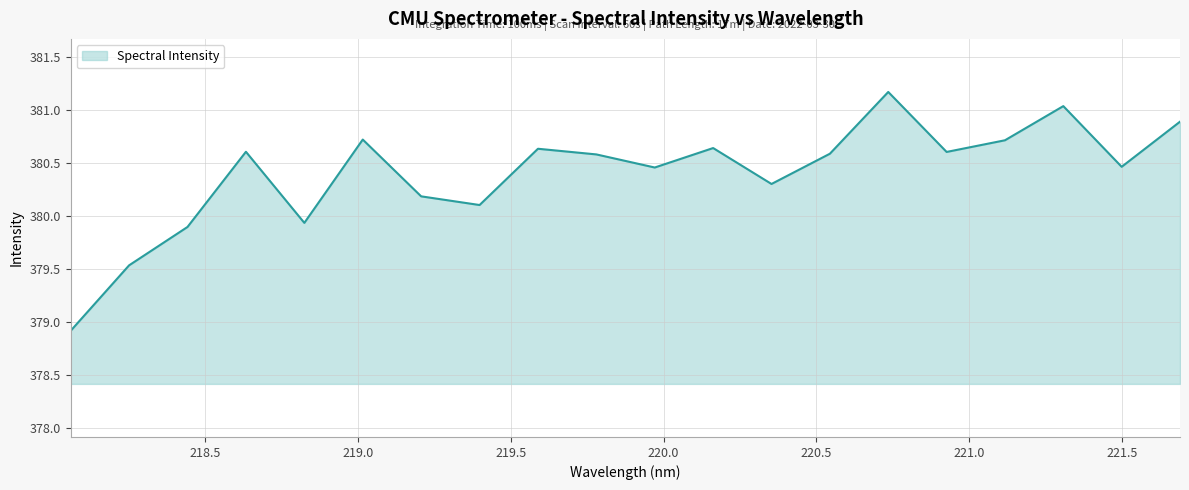

What is the minimum value shown in the chart?

378.9